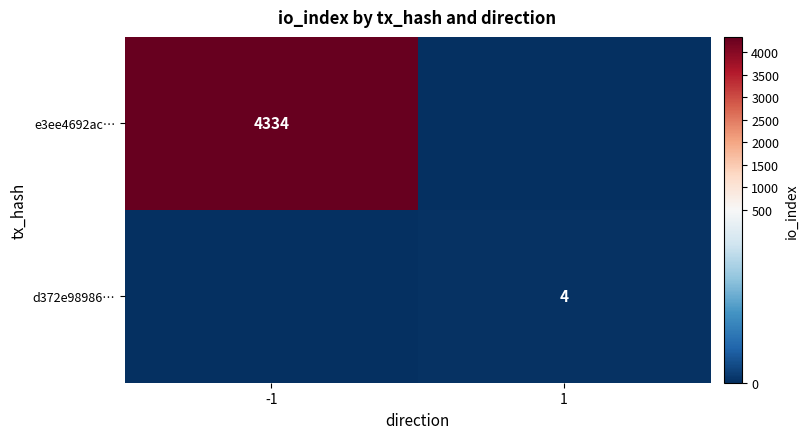

At which category does the chart reach its peak across all series?

-1